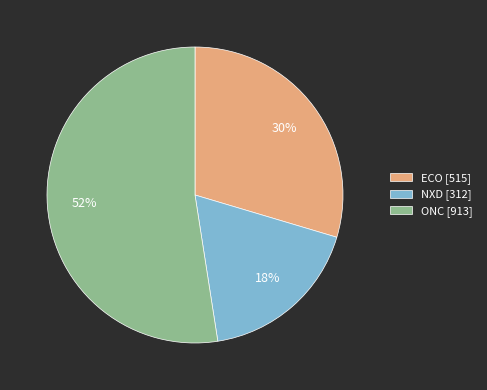

Which category has the smallest portion of the pie?

NXD [312]